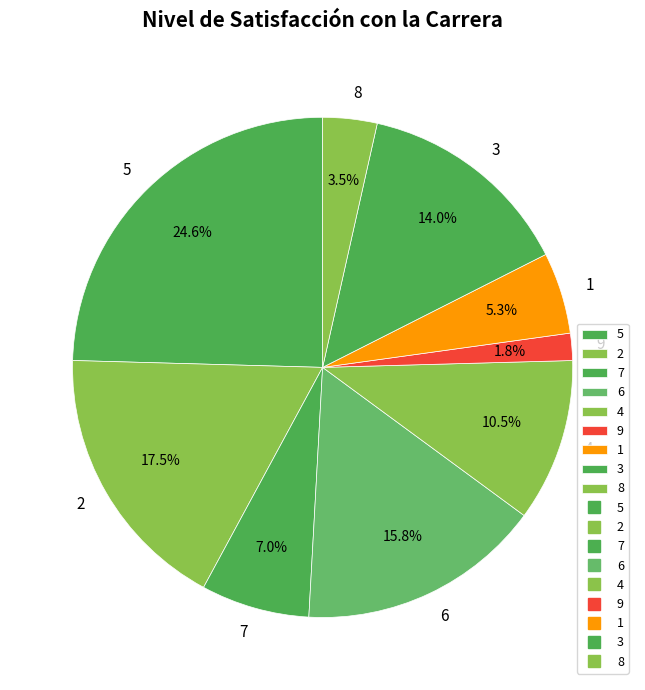

Between 9 and 7, which is larger?

7